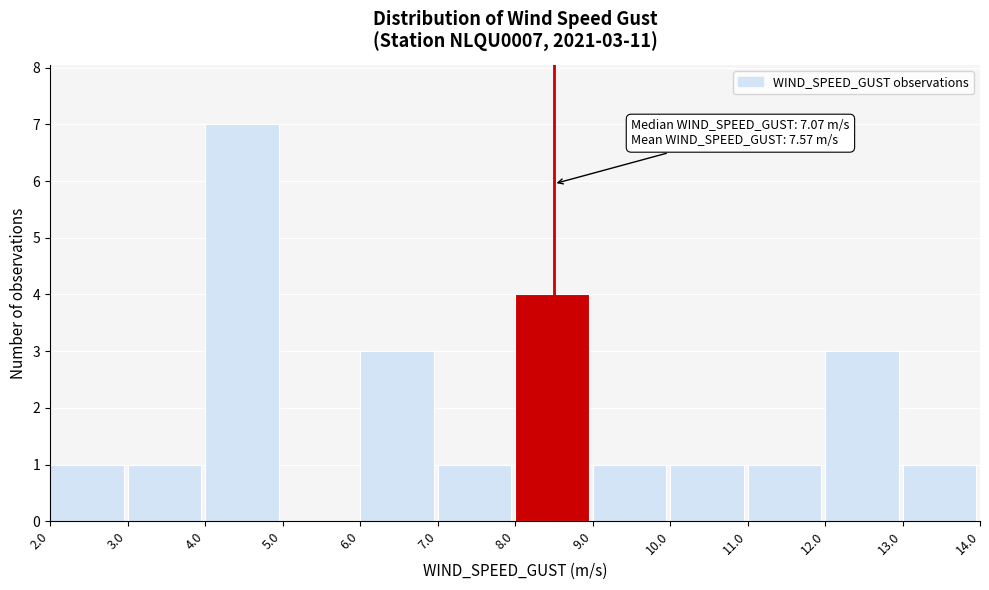

Which range on the x-axis has the tallest bar?

4.0 to 5.0